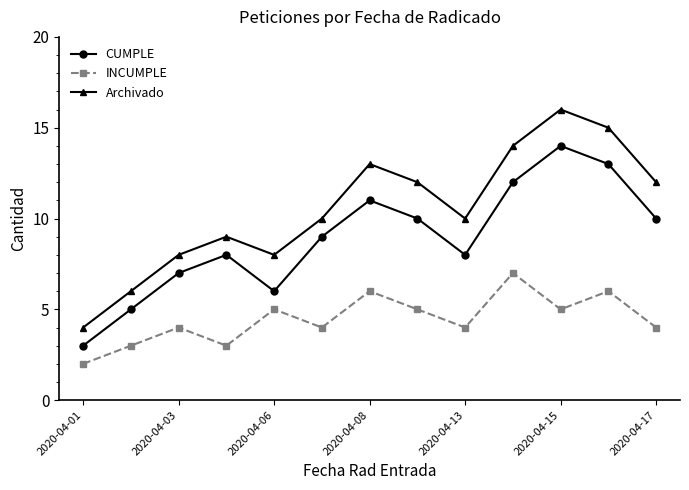

Which series has the largest range (max minus min)?

Archivado